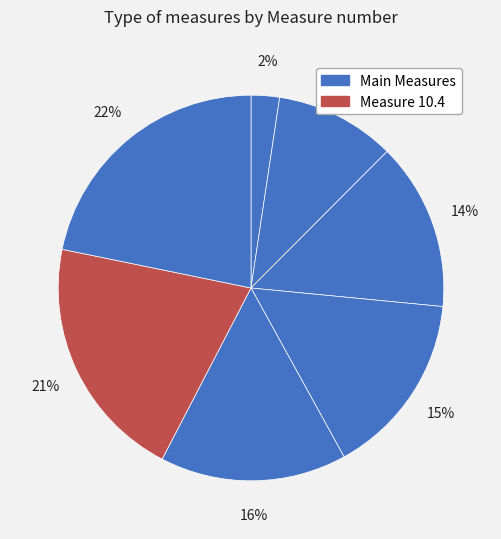

Count the number of slices in the pie.

7